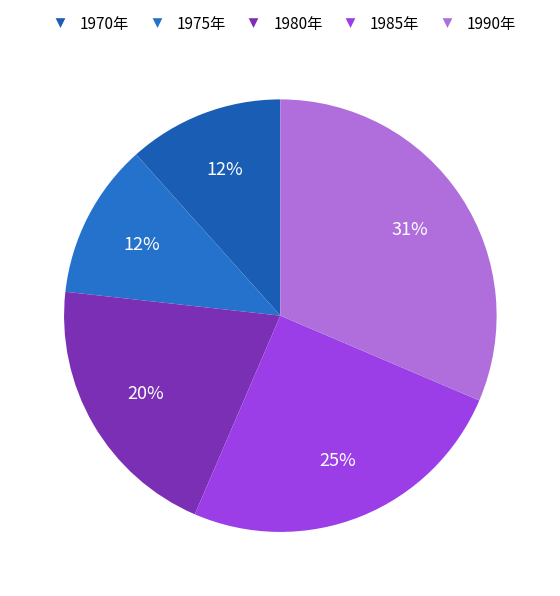

How many slices are in this pie chart?

5